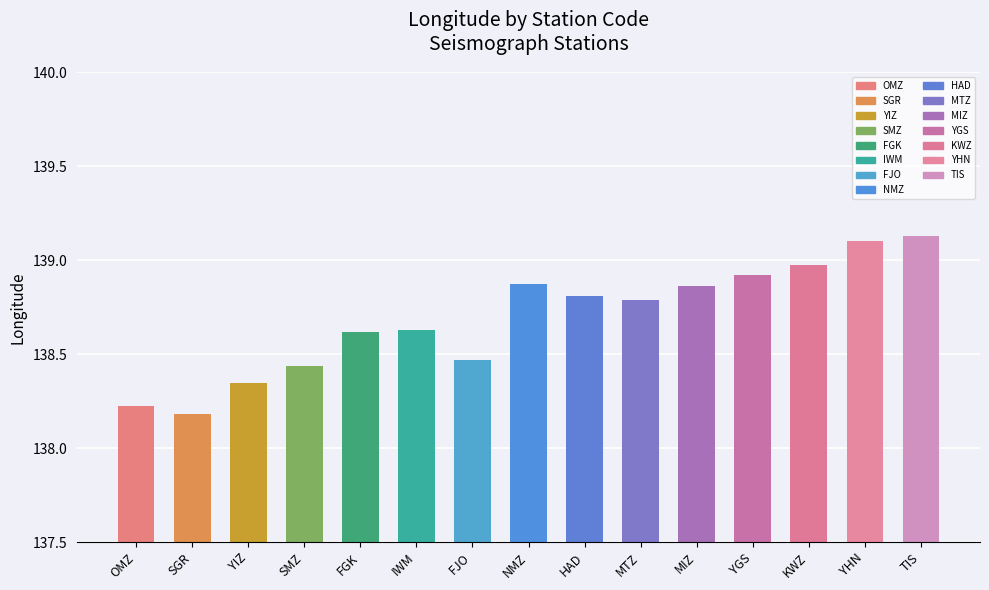

What is the difference between the maximum and minimum values?

0.9